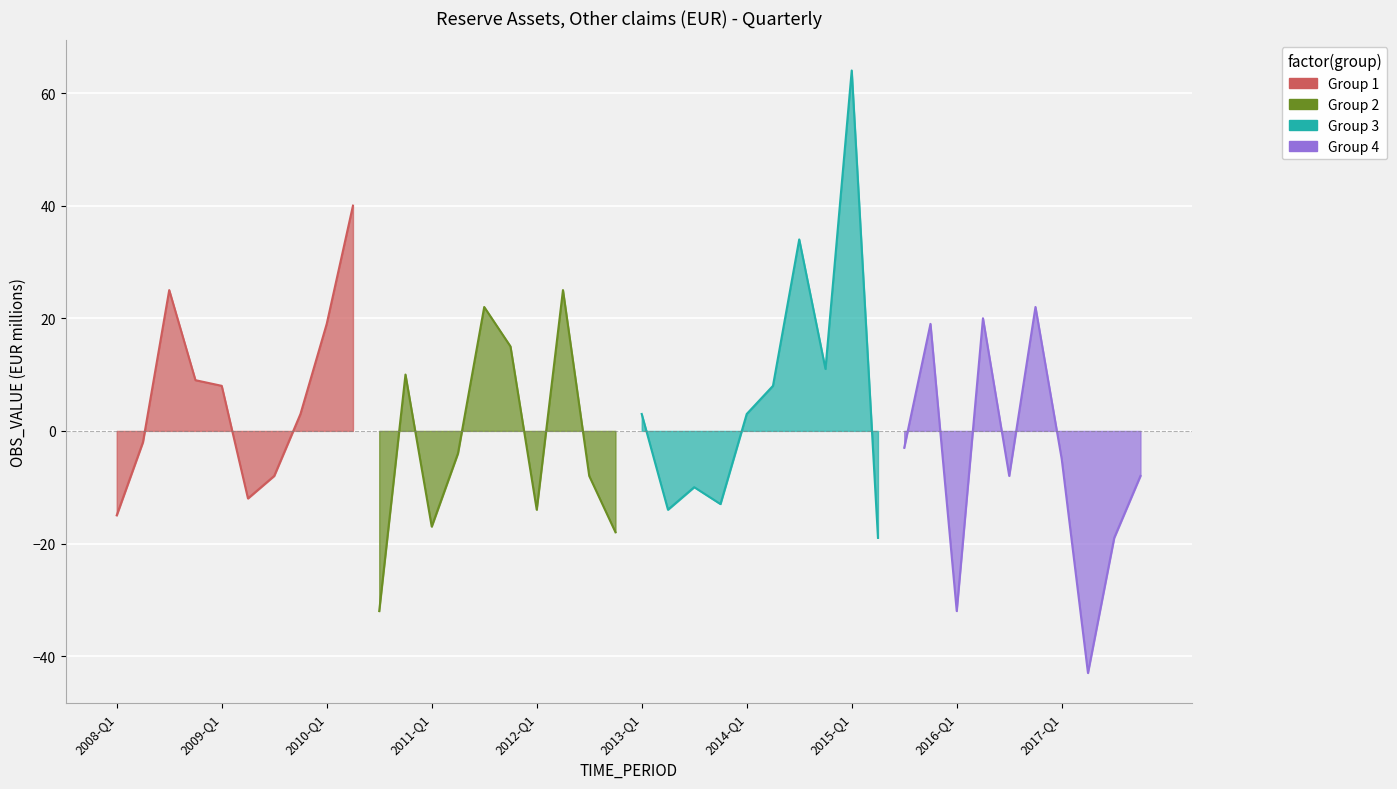

List the labels in order of value, smallest first.

2017-Q2, 2010-Q3, 2016-Q1, 2015-Q2, 2017-Q3, 2012-Q4, 2011-Q1, 2008-Q1, 2012-Q1, 2013-Q2, 2013-Q4, 2009-Q2, 2013-Q3, 2009-Q3, 2012-Q3, 2016-Q3, 2017-Q4, 2017-Q1, 2011-Q2, 2015-Q3, 2008-Q2, 2009-Q4, 2013-Q1, 2014-Q1, 2009-Q1, 2014-Q2, 2008-Q4, 2010-Q4, 2014-Q4, 2011-Q4, 2010-Q1, 2015-Q4, 2016-Q2, 2011-Q3, 2016-Q4, 2008-Q3, 2012-Q2, 2014-Q3, 2010-Q2, 2015-Q1